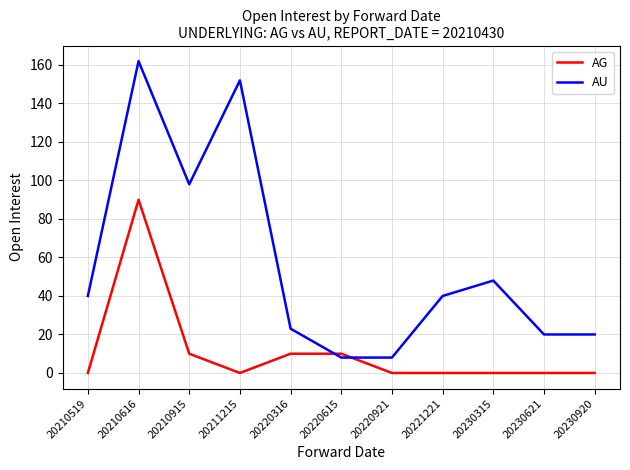

Is it true that AG equals 39 at 20230315?

False